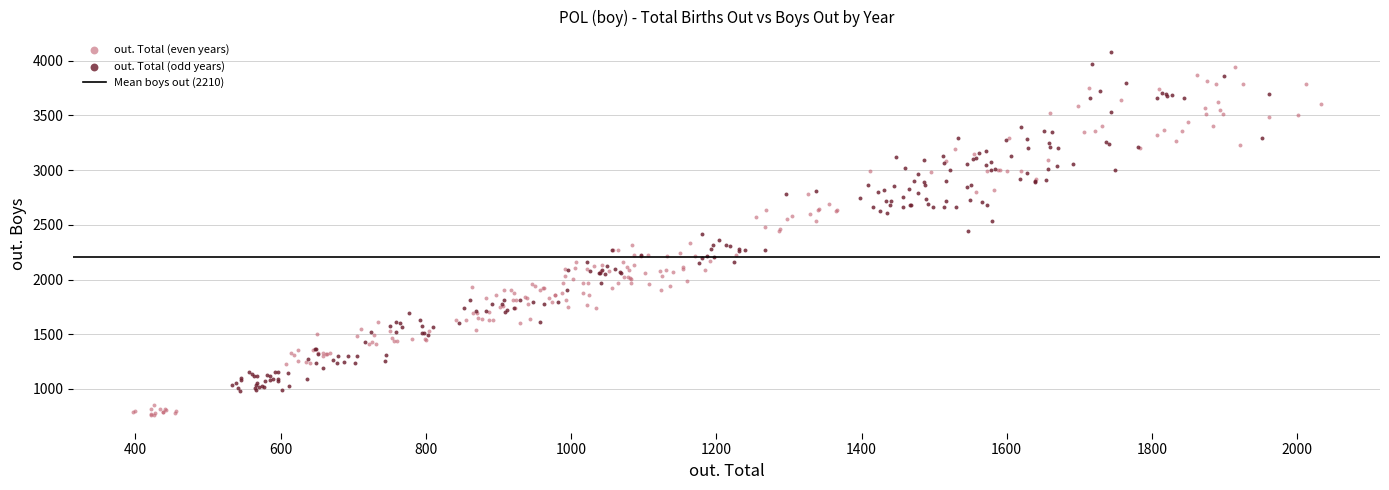

Which series has the widest spread of Y values?

out. Total (even years)